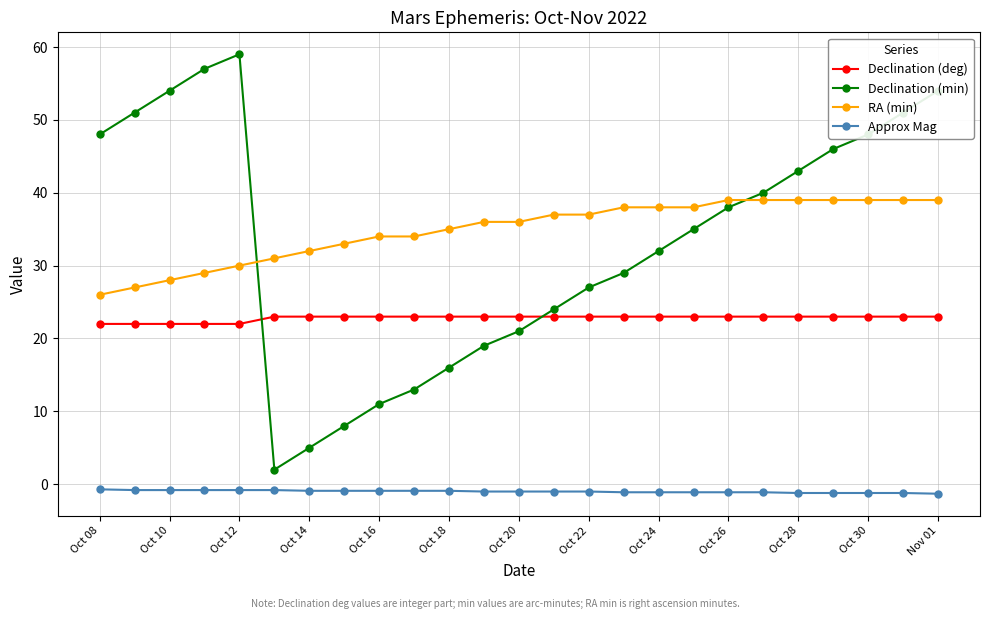

Which series has the widest spread of values?

Declination (min)